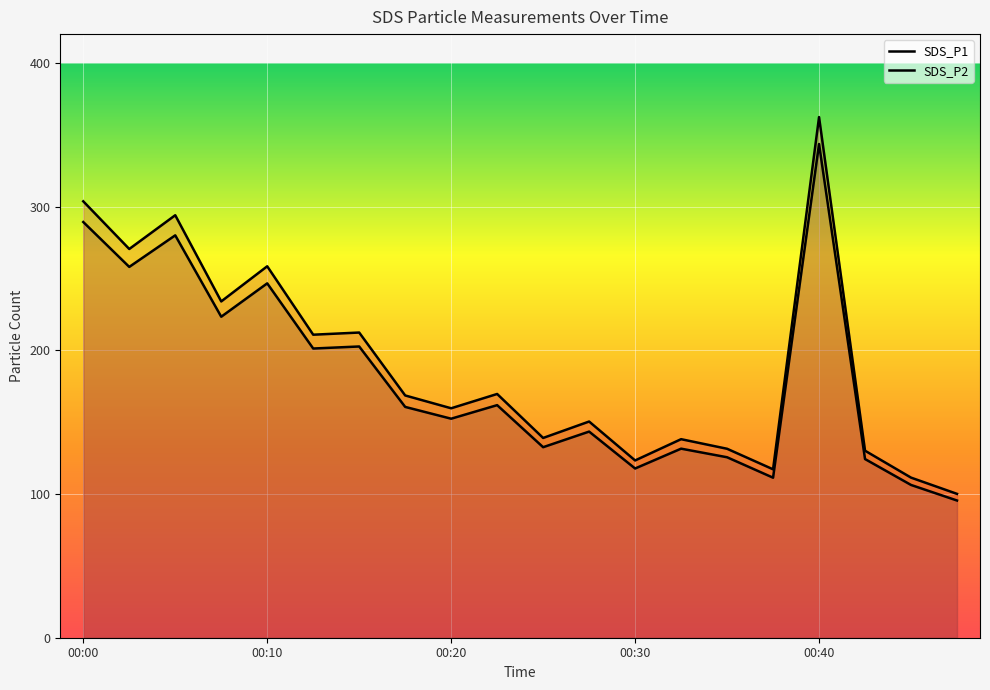

Rank the series by their average value, from lowest to highest.

SDS_P2, SDS_P1